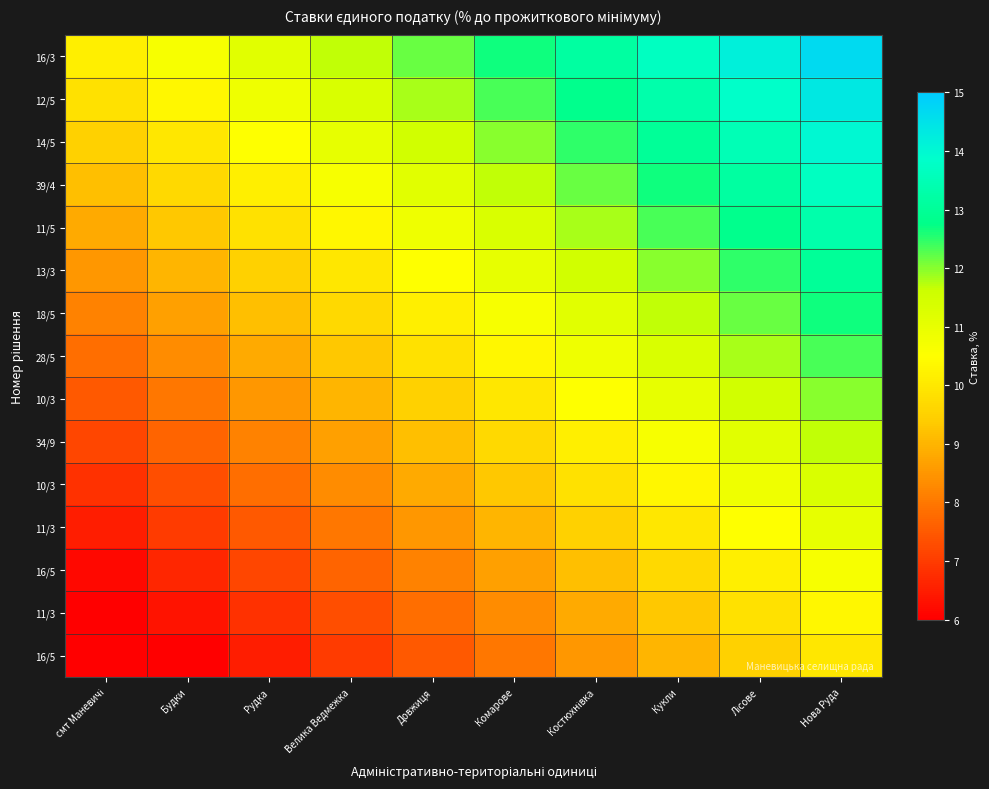

What is the total value across all series at Нова Руда?

185.0